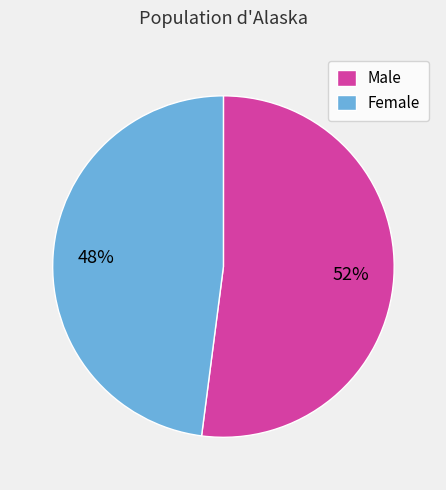

How many slices are in this pie chart?

2